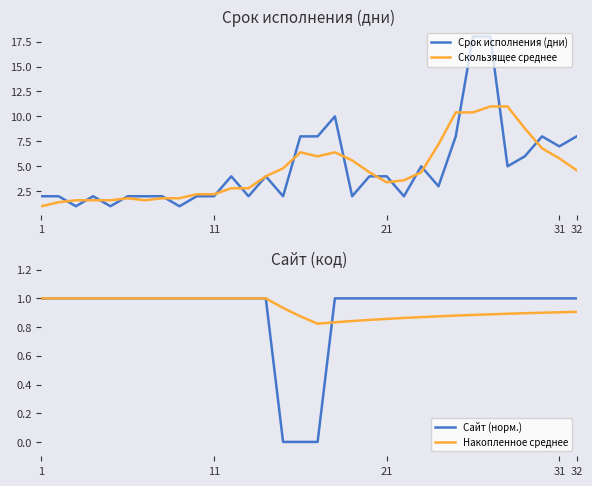

Which series changed the most between 17 and 25?

Срок исполнения (дни)